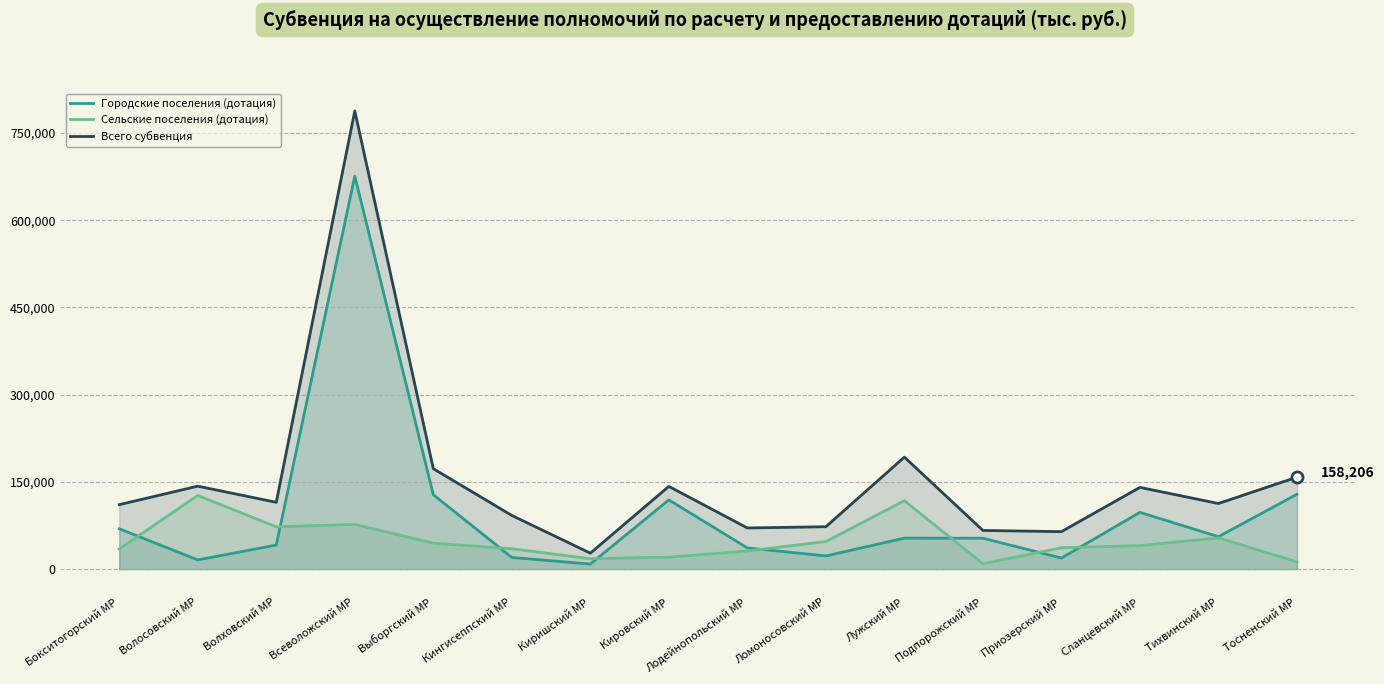

Reading right to left, what are all the values shown in this chart?

Городские поселения (дотация): 128648.5	55847.0	97631.8	19062.0	53166.5	53342.2	22719.0	36481.9	119068.5	8716.4	20097.0	127965.9	675889.2	41375.0	15852.2	69383.8
Сельские поселения (дотация): 12616.6	53747.9	40451.0	36783.7	9269.6	117643.6	47431.8	31249.9	20602.4	17860.8	35075.6	44589.1	76928.4	72763.4	126640.6	34694.6
Всего субвенция: 158205.6	112810.9	140541.4	64447.8	66523.9	192537.8	72919.6	70776.5	142238.4	27434.0	92298.6	172698.7	787805.5	114904.5	142636.5	110874.3